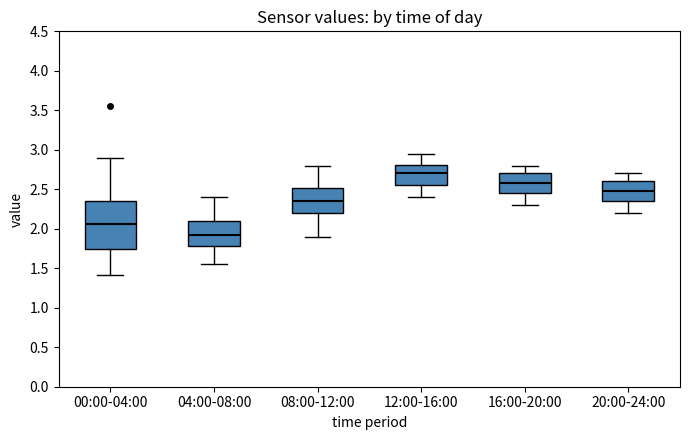

Reading left to right, read every box against the y-axis: the position of its median line, the range the box covers, and the ends of its whiskers. The values are not printed on the chart, so give them approximately, as read against the axis.

00:00-04:00: median 2.05, box 1.75 to 2.35, whiskers 1.40 to 2.90
04:00-08:00: median 1.95, box 1.80 to 2.10, whiskers 1.55 to 2.40
08:00-12:00: median 2.35, box 2.20 to 2.50, whiskers 1.90 to 2.80
12:00-16:00: median 2.70, box 2.55 to 2.80, whiskers 2.40 to 2.95
16:00-20:00: median 2.60, box 2.45 to 2.70, whiskers 2.30 to 2.80
20:00-24:00: median 2.50, box 2.35 to 2.60, whiskers 2.20 to 2.70